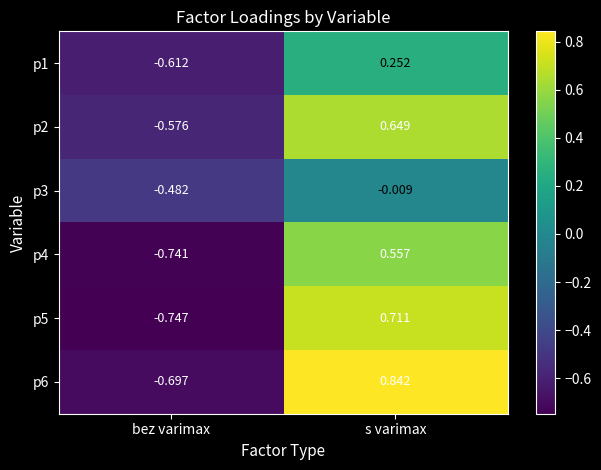

List the labels in order of p6 value, largest first.

s varimax, bez varimax